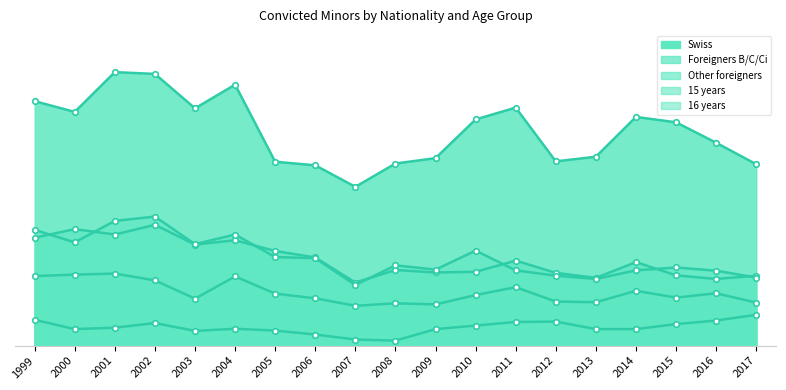

At how many categories does at least one series exceed 710?

3